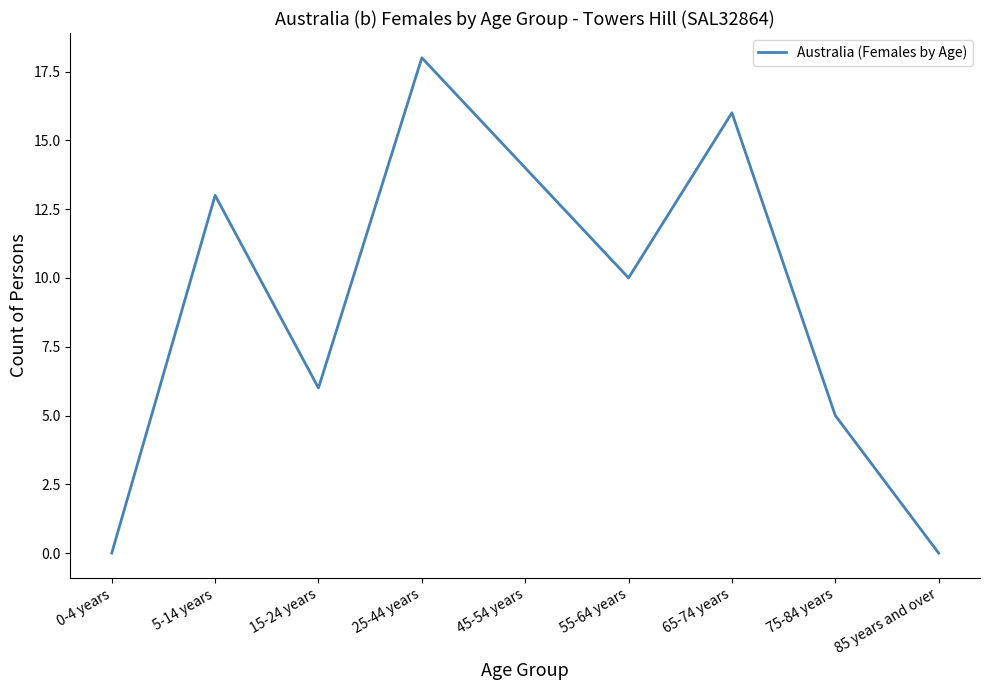

At which label is the value closest to 9?

55-64 years